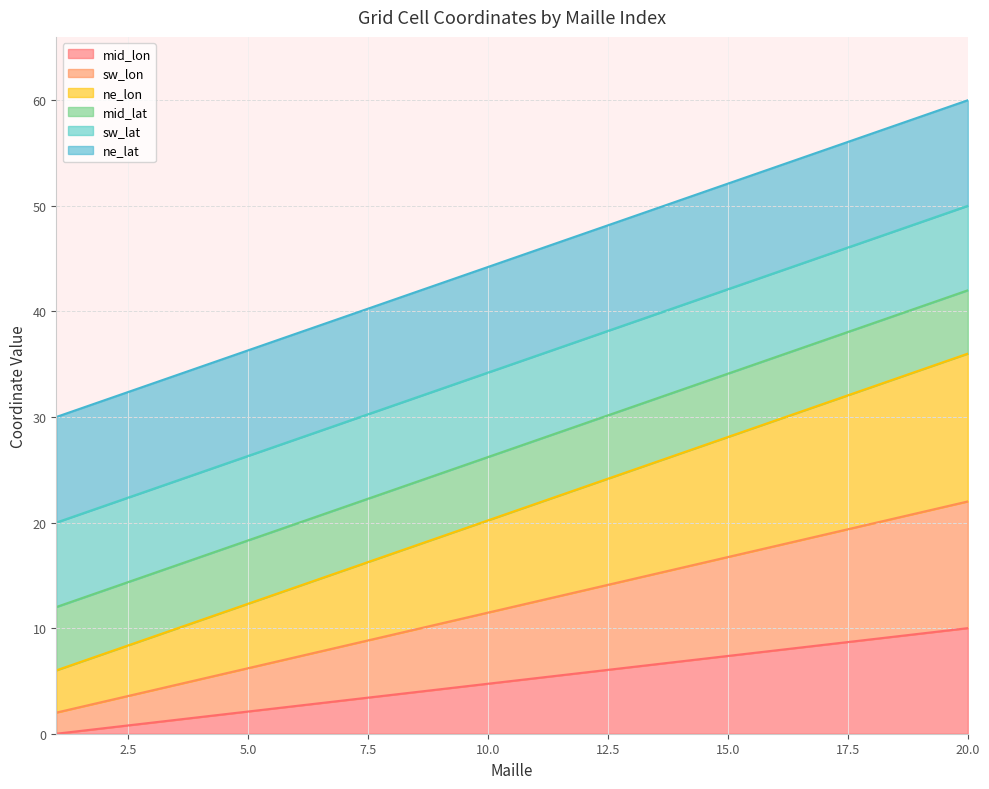

How many lines are shown in the chart?

6